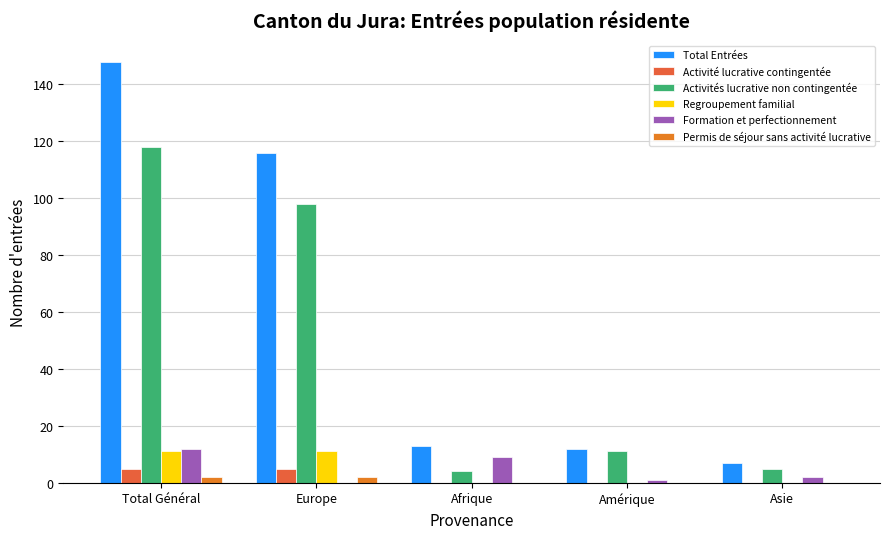

What is the label of the 4th bar from the left?

Amérique